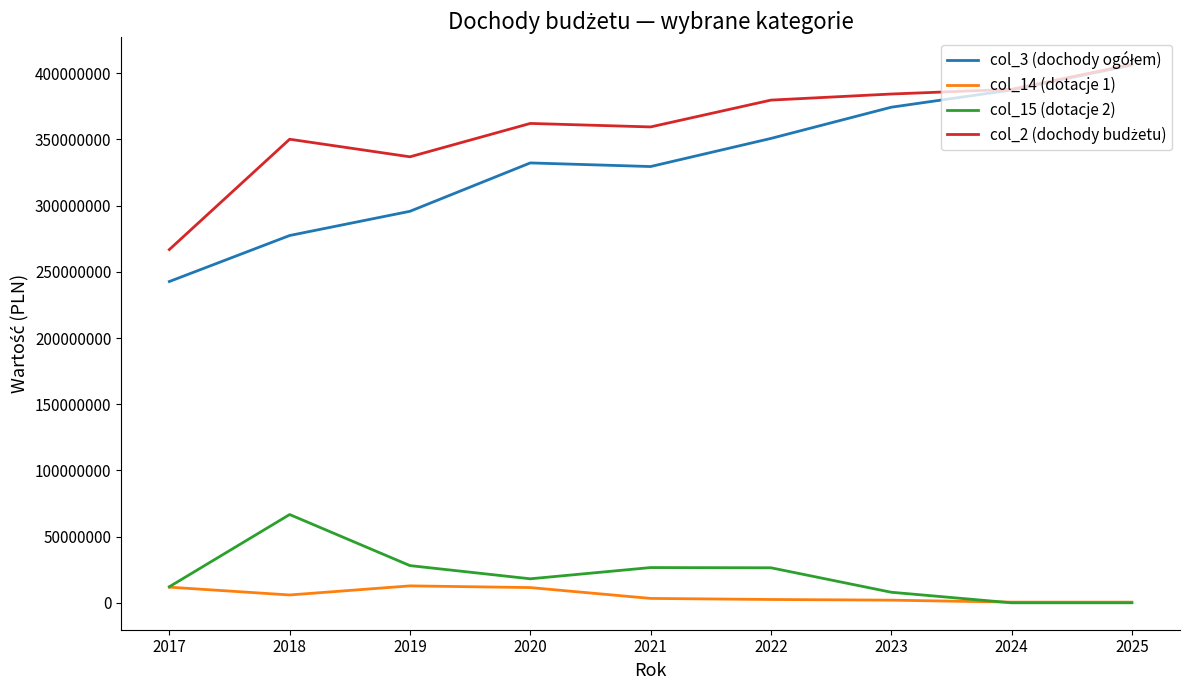

Is it true that col_14 (dotacje 1) equals 12785678.4 at 2019?

True